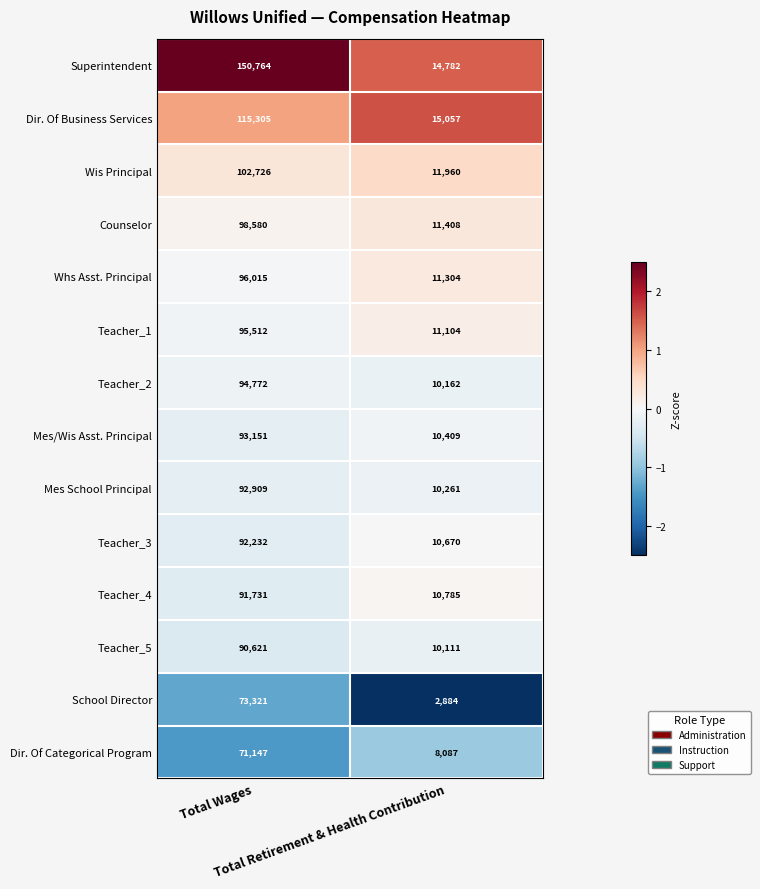

What is the minimum value for Teacher_5?

10111